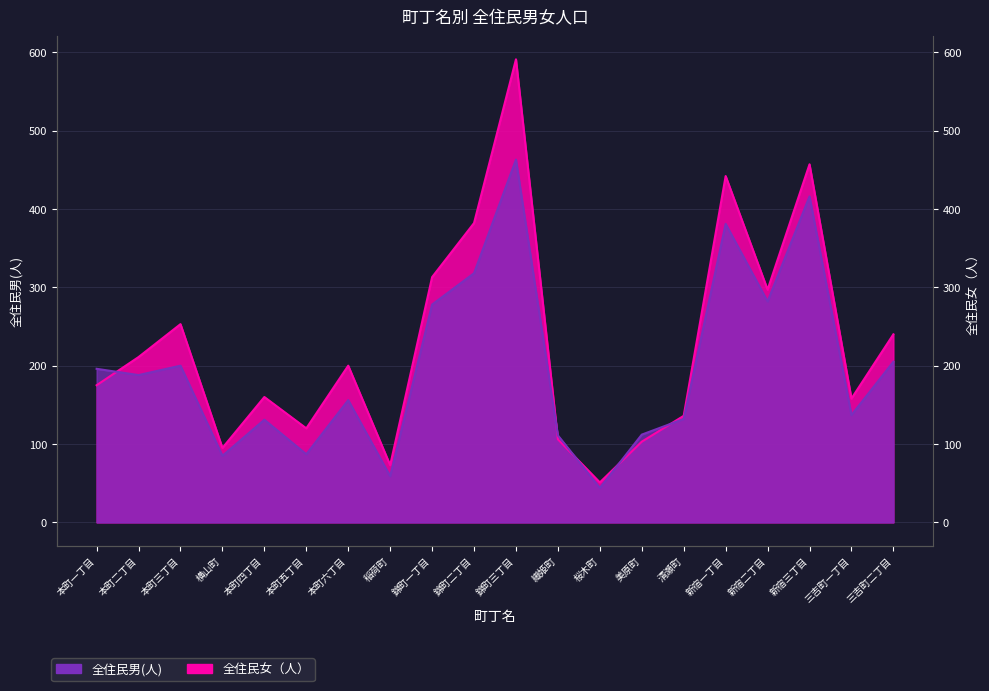

What is the difference between the 全住民男(人) values at 稲荷町 and 織姫町?

52